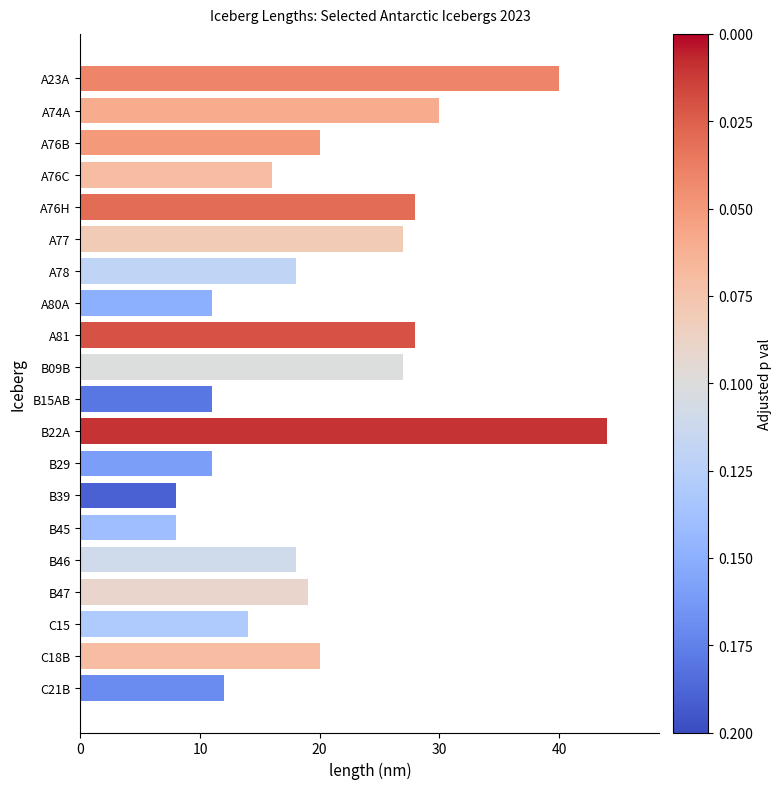

Which category has the highest value across all series?

B22A